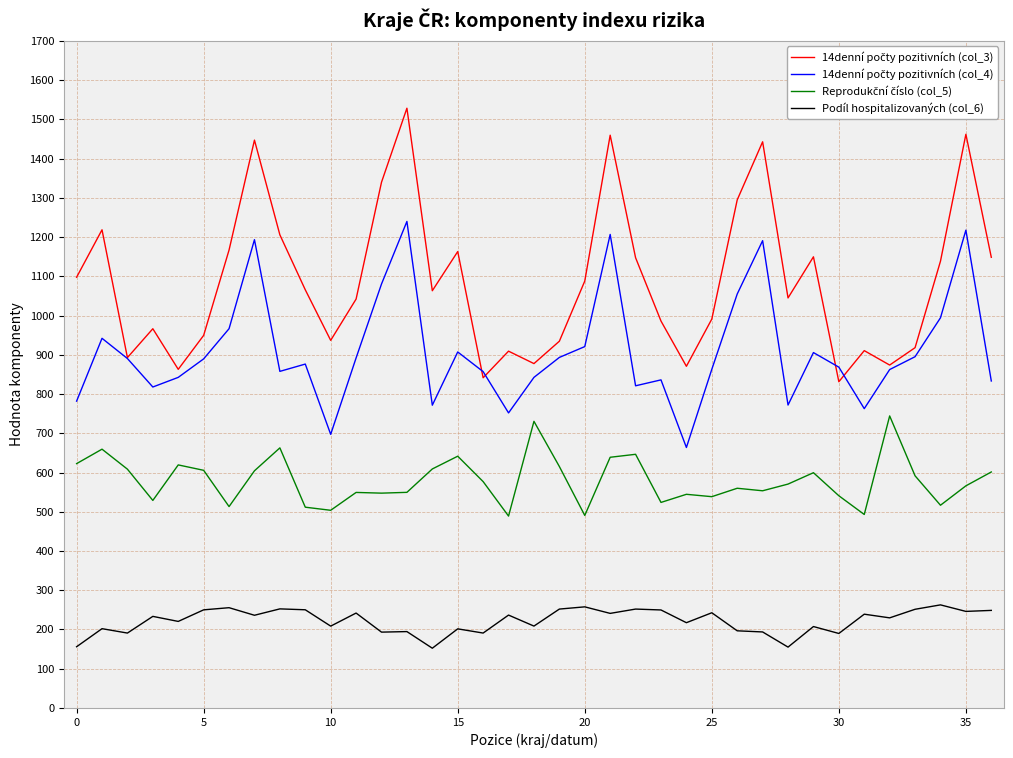

What is the maximum value for Podíl hospitalizovaných (col_6)?

262.7